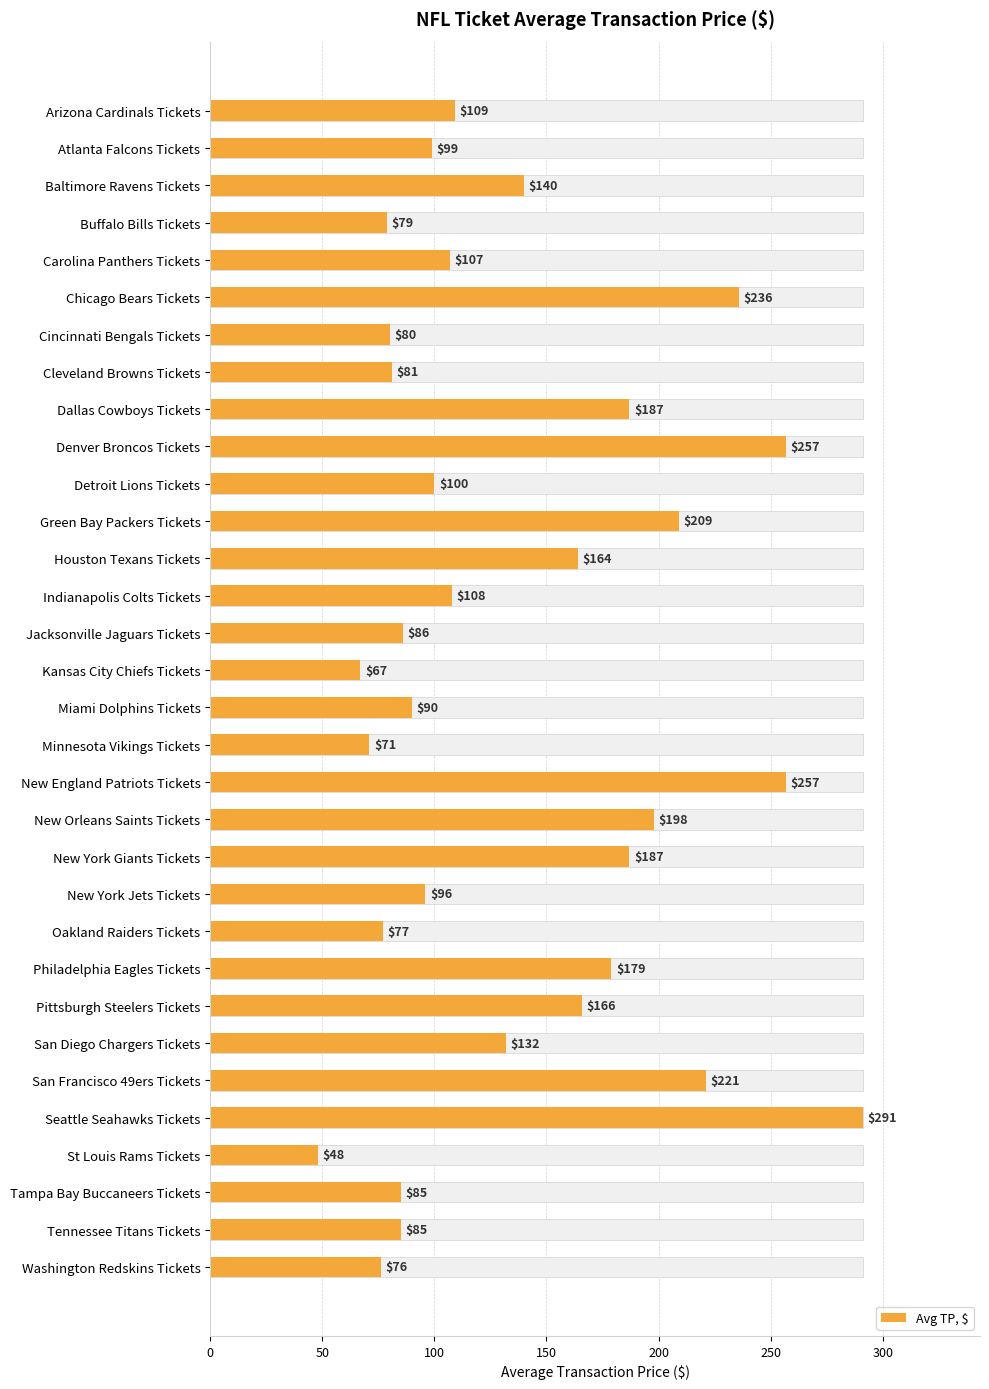

What is the sum of all values?

4368